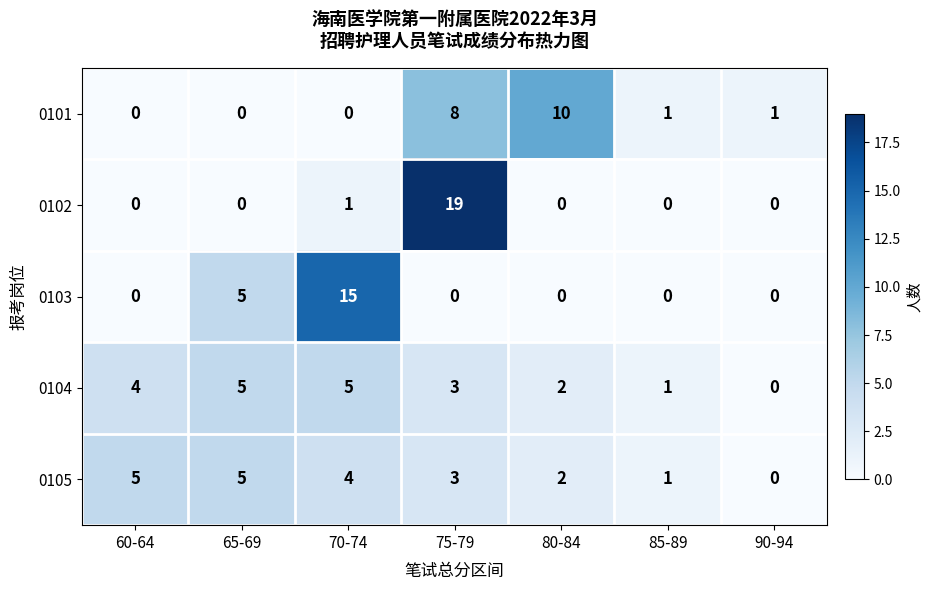

What is the difference between the second highest and second lowest values in the 0101 series?

8